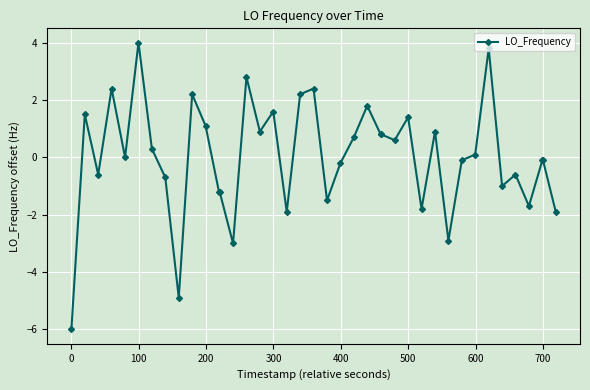

Is this an area chart (filled region under the line)?

No